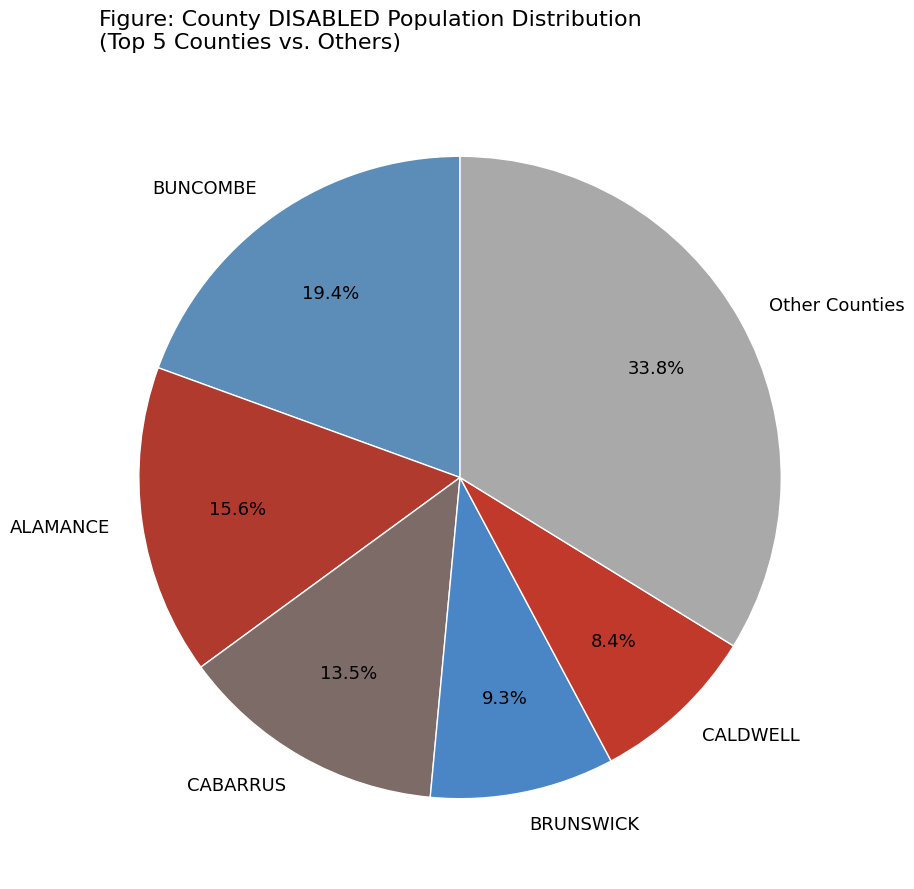

Does any single category account for the majority?

No